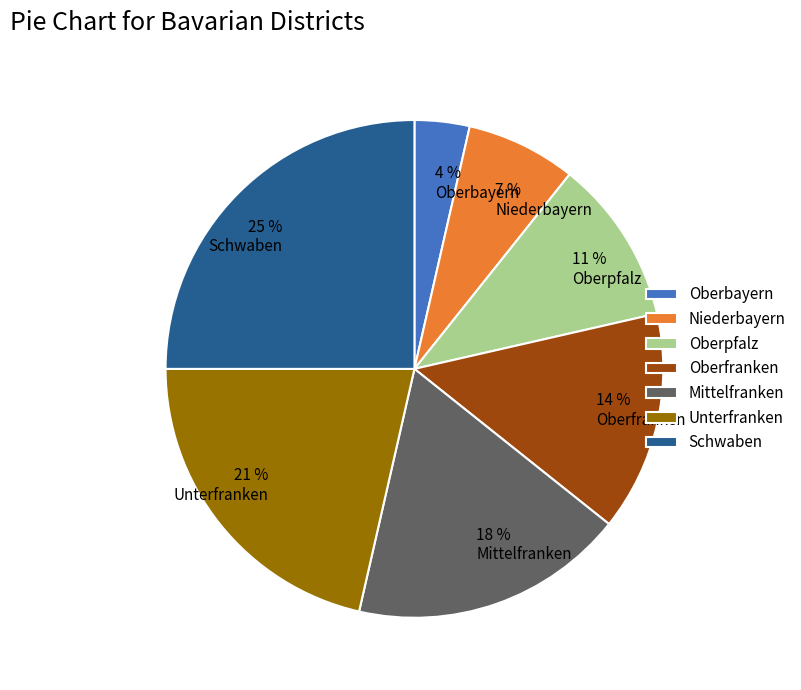

Which category has the smallest portion of the pie?

Oberbayern